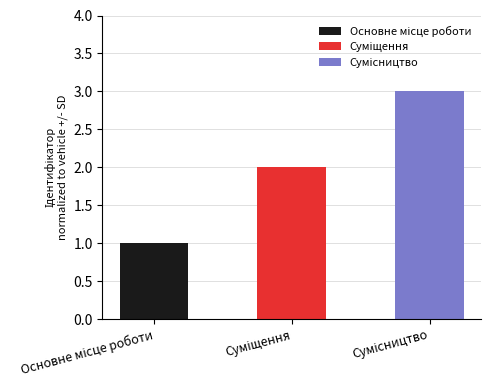

Reading left to right, transcribe all the data shown in this chart.

Основне місце роботи=1	Суміщення=2	Сумісництво=3